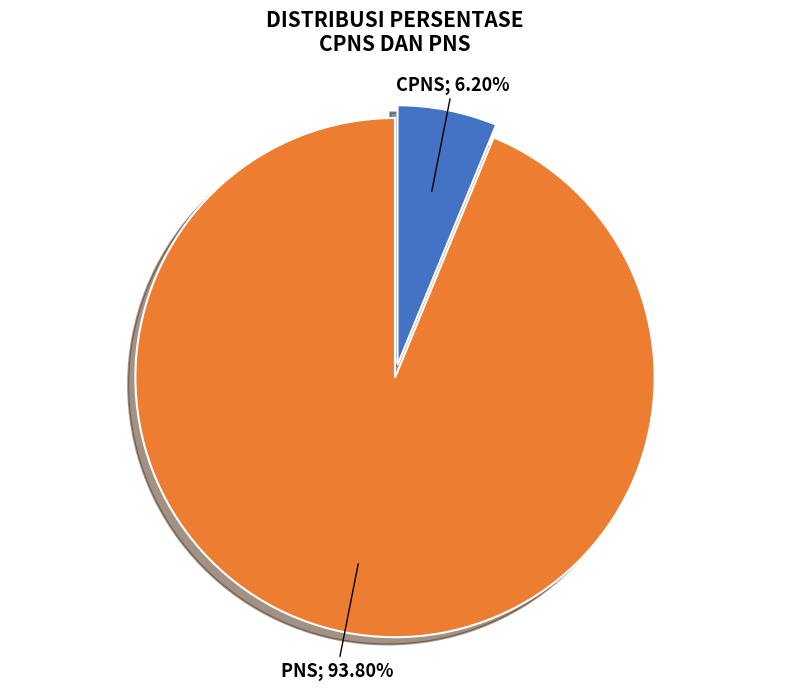

Is there any slice that represents more than half of the pie?

Yes